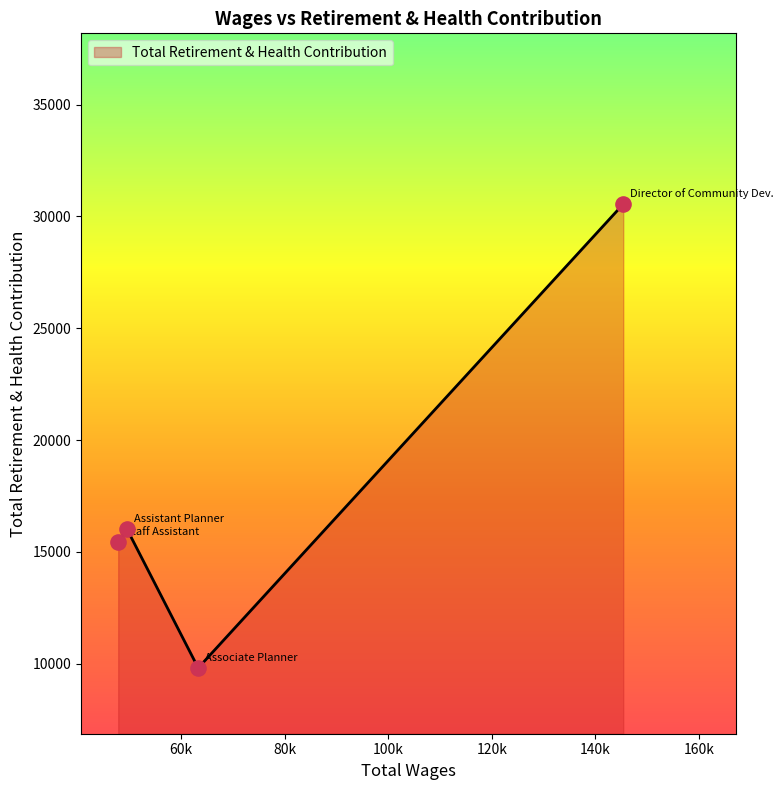

True or false: the data has more than 1 interior local peaks.

False